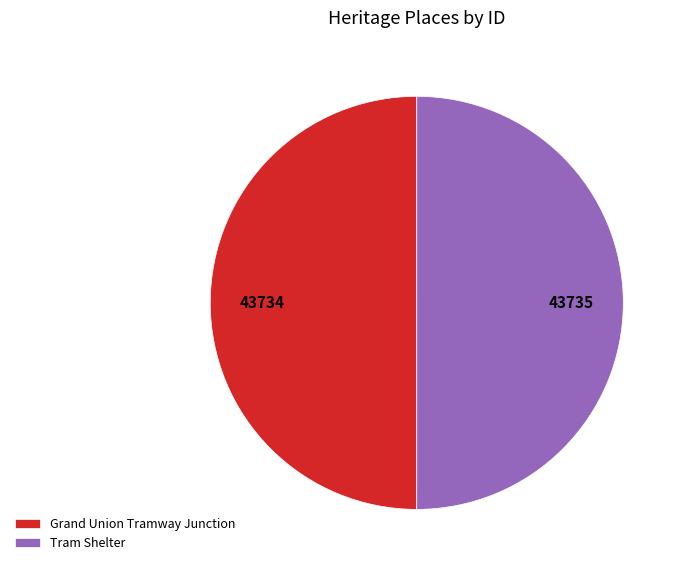

Is it true that Grand Union Tramway Junction is 50% of the pie?

True